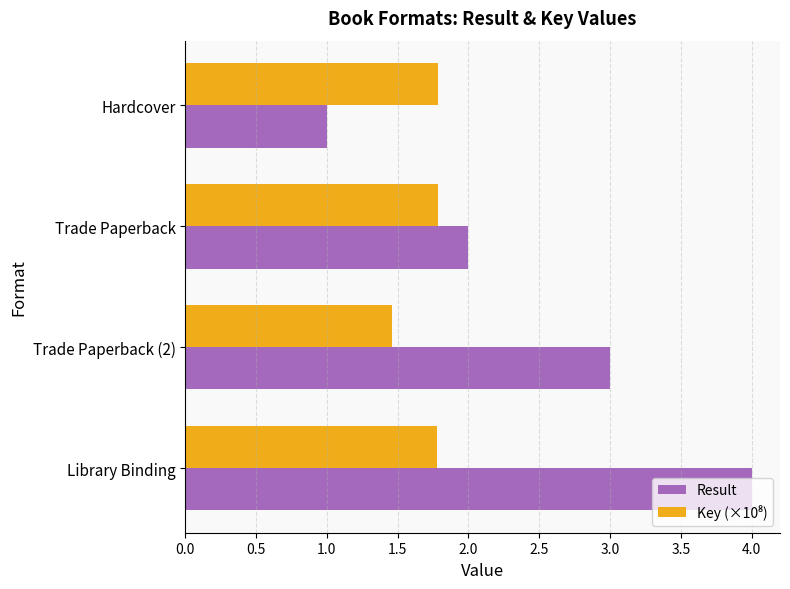

Which series has the largest total across all categories?

Result